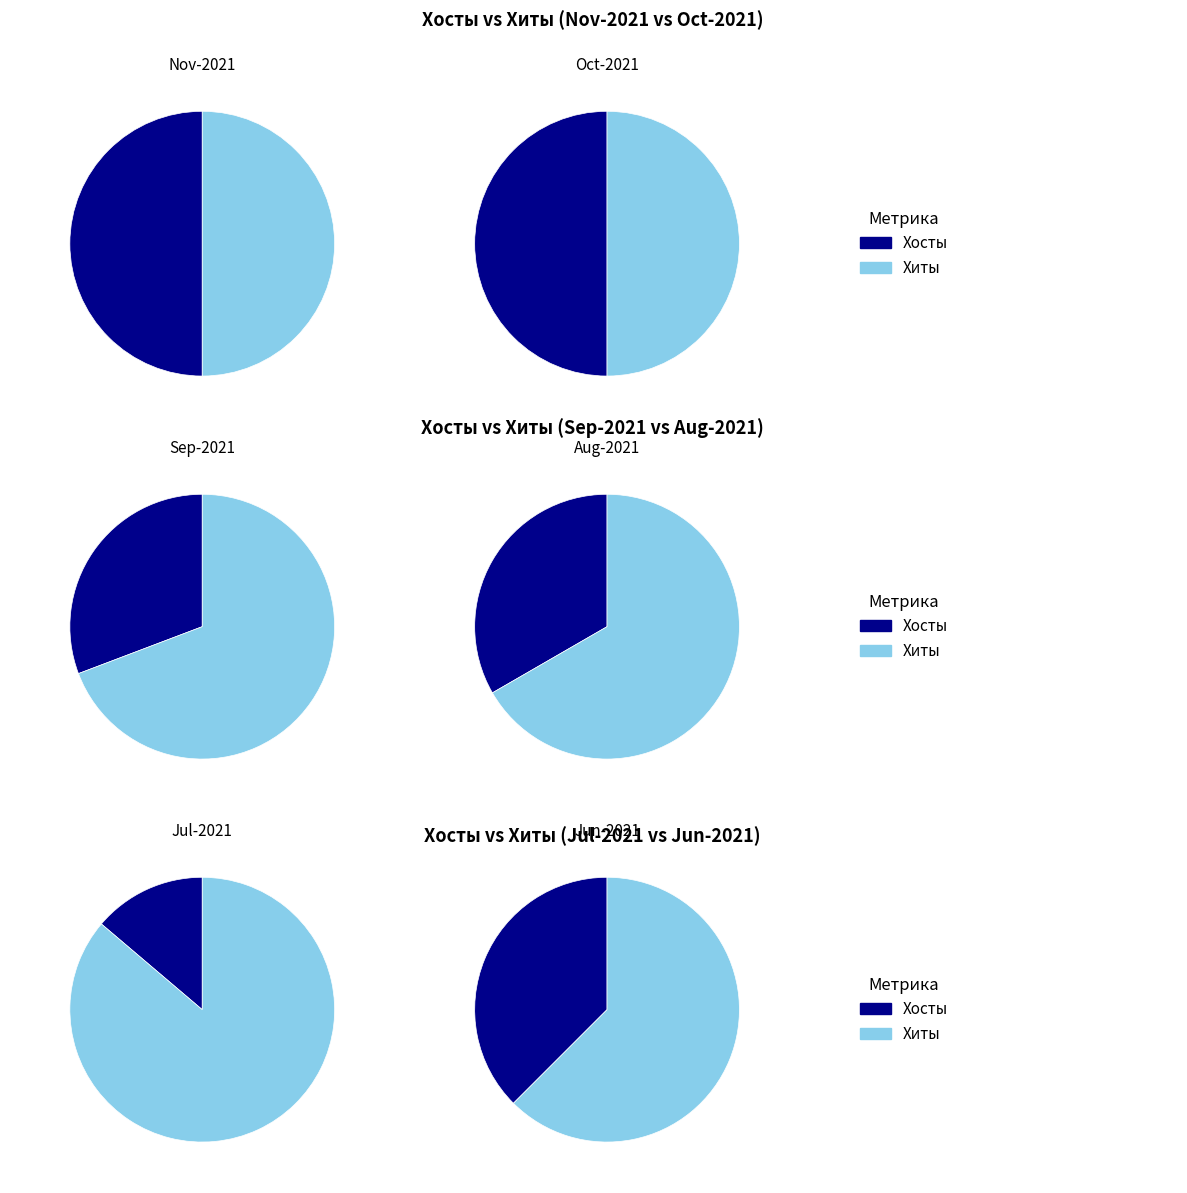

True or false: 2 accounts for 10% of the total.

False